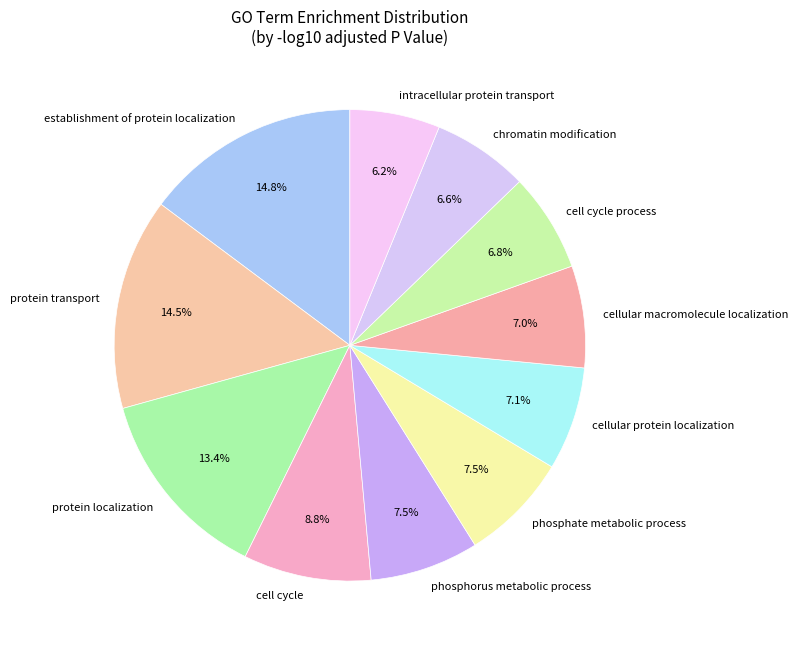

To the nearest percent, what percentage of the pie is chromatin modification?

7%